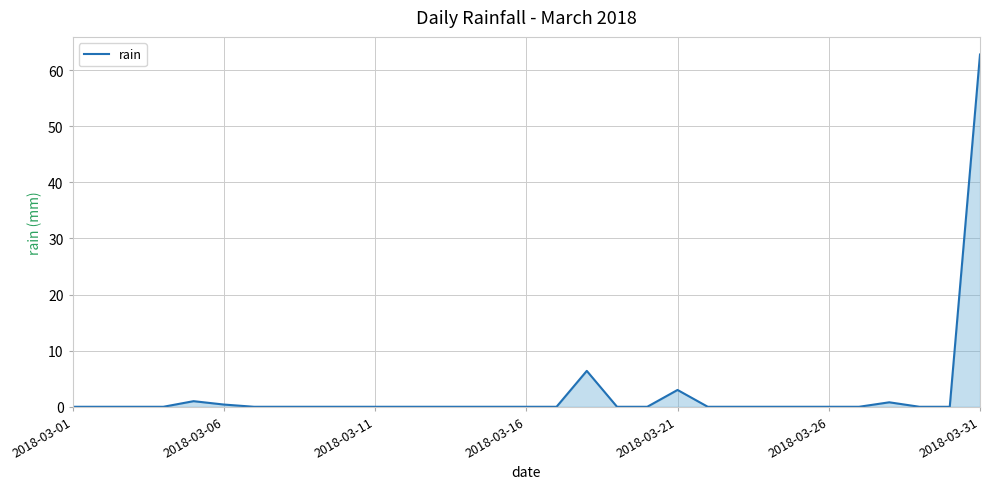

What is the difference between the maximum and minimum values?

62.8